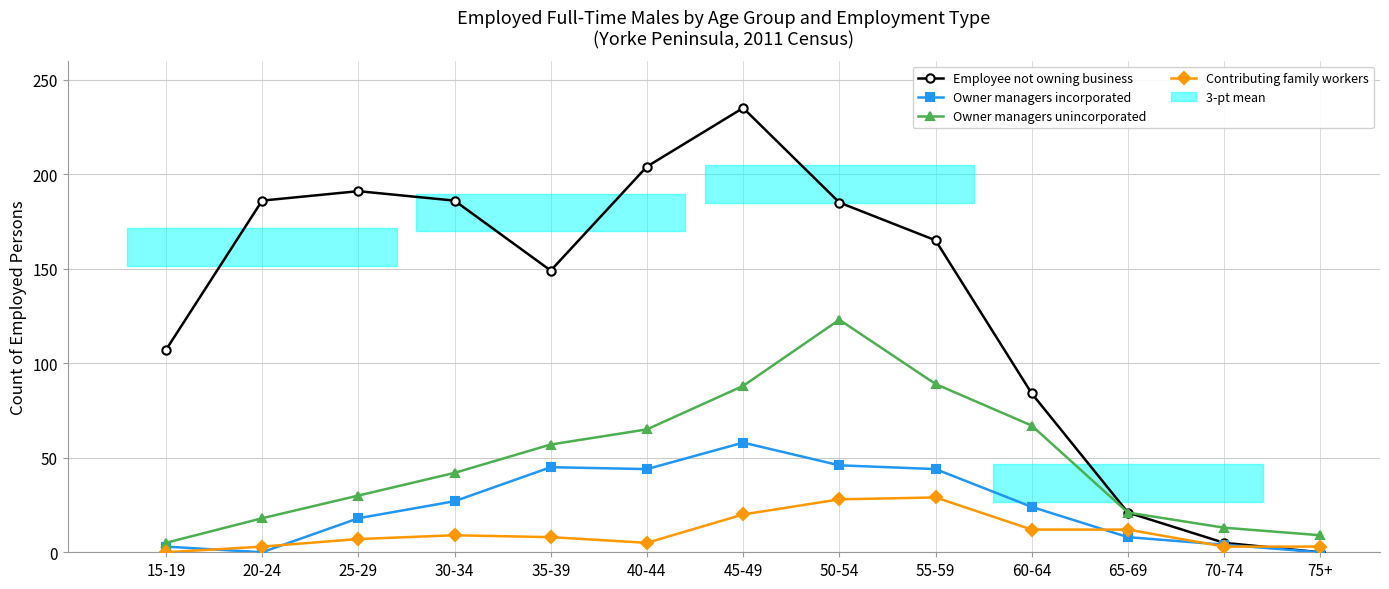

True or false: Employee not owning business and Owner managers unincorporated cross at least once.

False